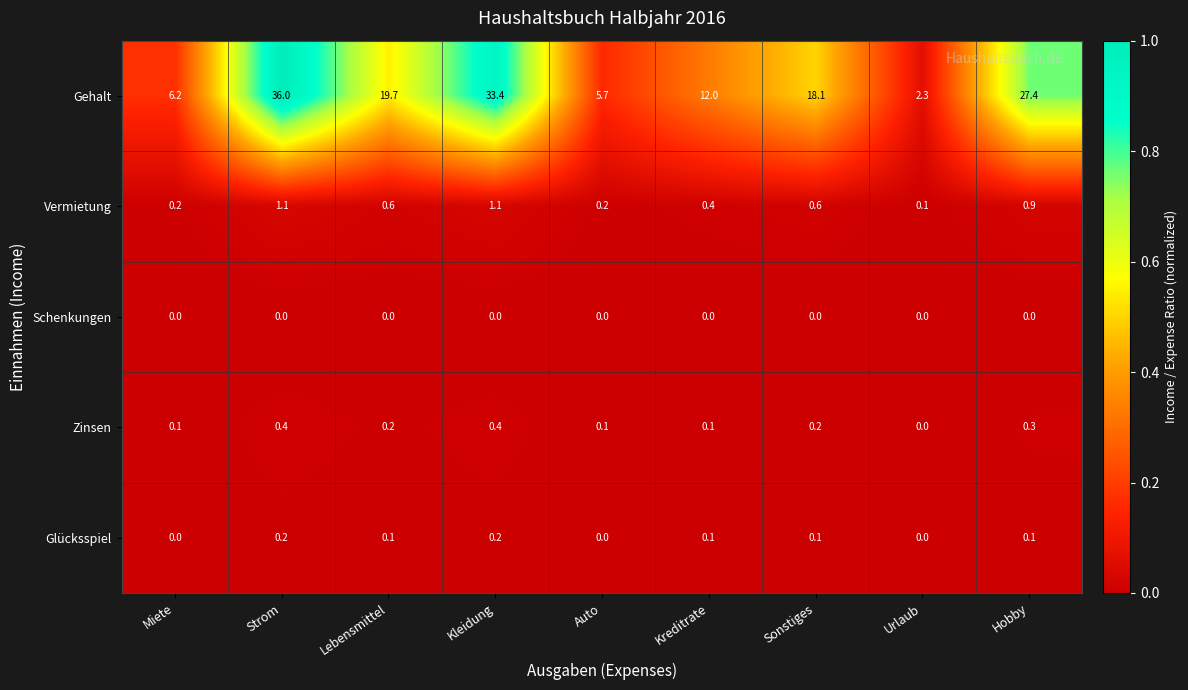

Which series has the largest range (max minus min)?

Gehalt